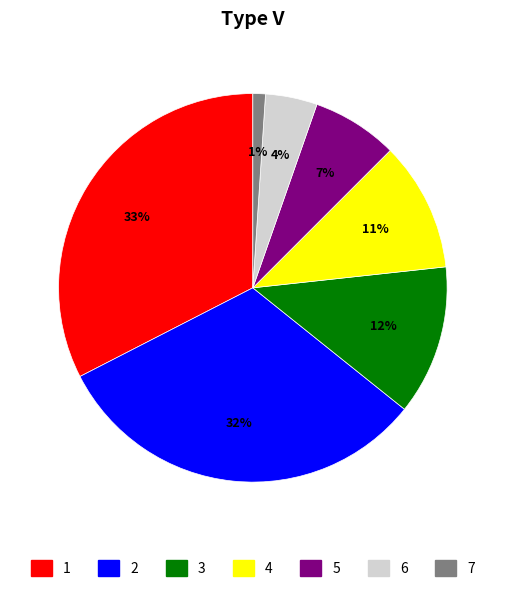

Is there a majority slice in this chart?

No